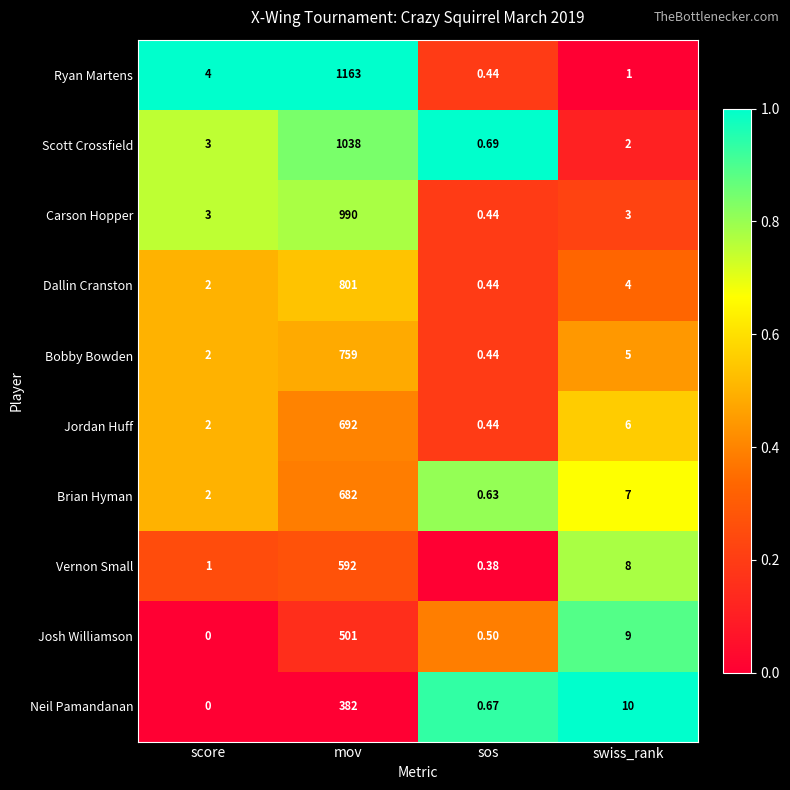

Which label corresponds to the largest value in the chart?

mov